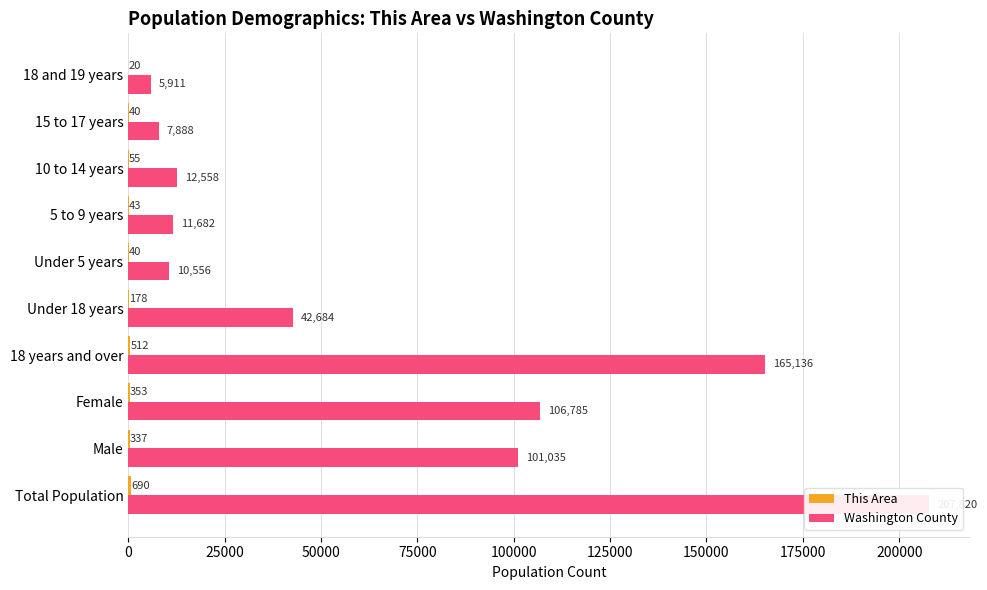

How many bars are there in total?

20